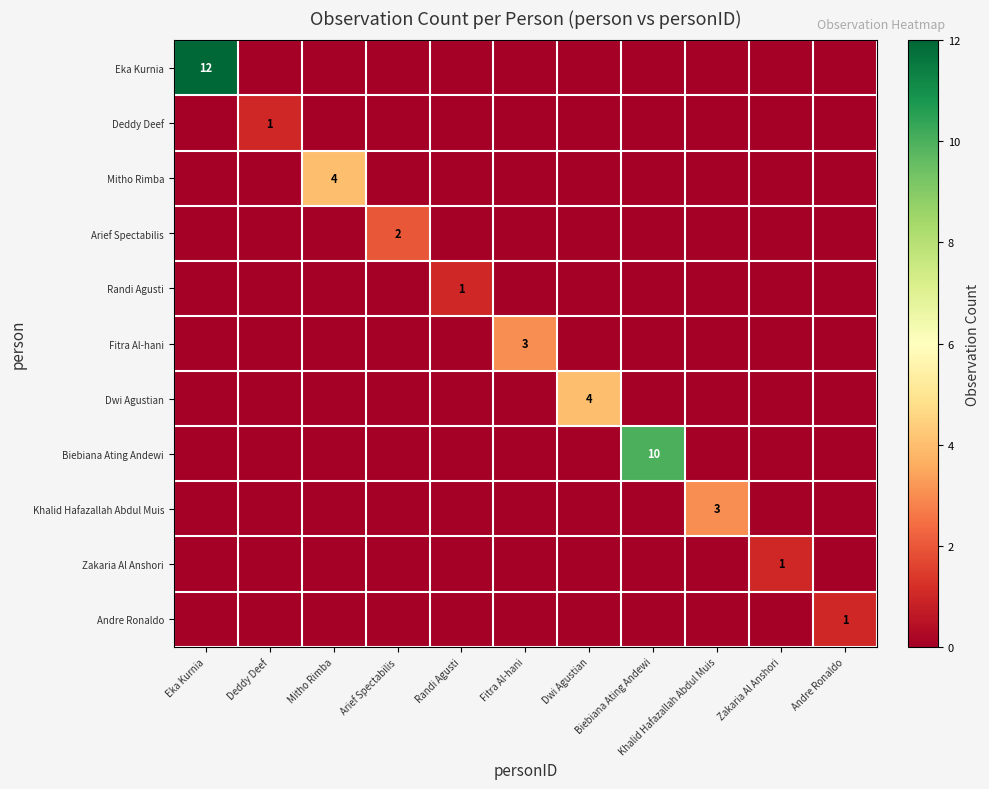

Where is Eka Kurnia nearest to the value 6?

Eka Kurnia